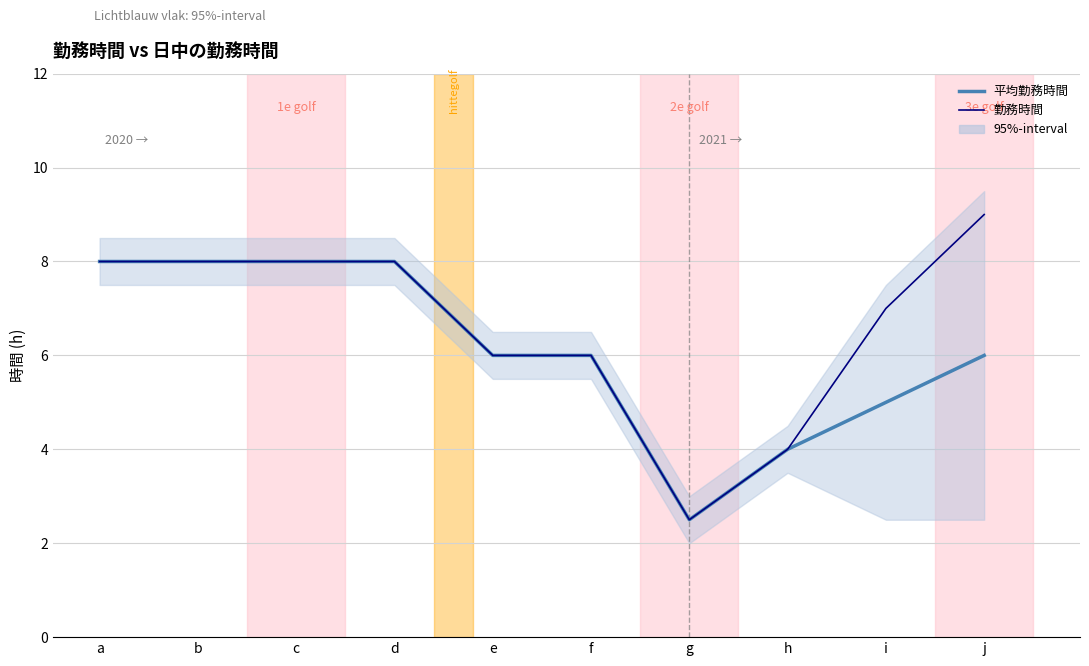

True or false: 平均勤務時間 and 勤務時間 intersect in this chart.

False